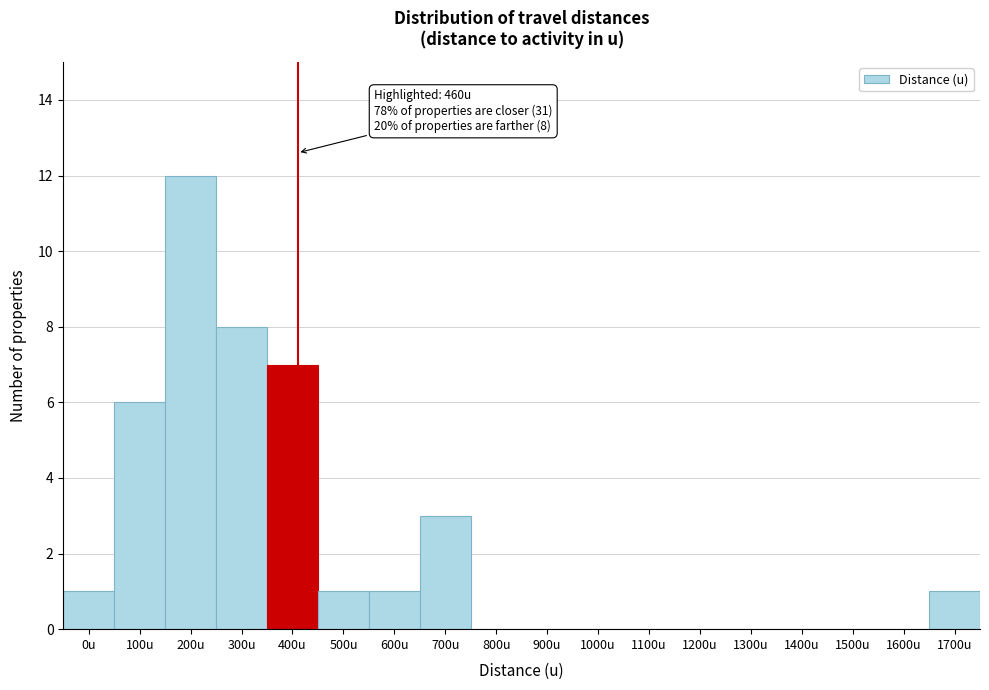

Reading left to right, transcribe all the data shown in this chart.

0u=1	100u=6	200u=12	300u=8	400u=7	500u=1	600u=1	700u=3	800u=0	900u=0	1000u=0	1100u=0	1200u=0	1300u=0	1400u=0	1500u=0	1600u=0	1700u=1